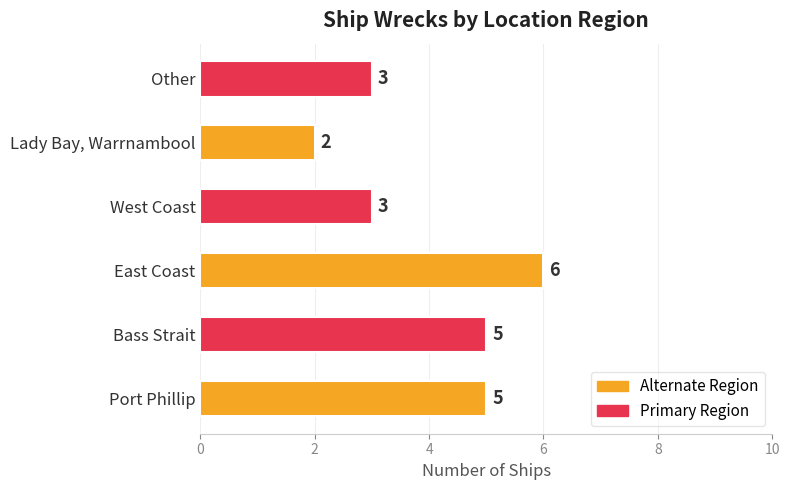

What is the ratio of the value at Lady Bay, Warrnambool to the value at Bass Strait?

0.4